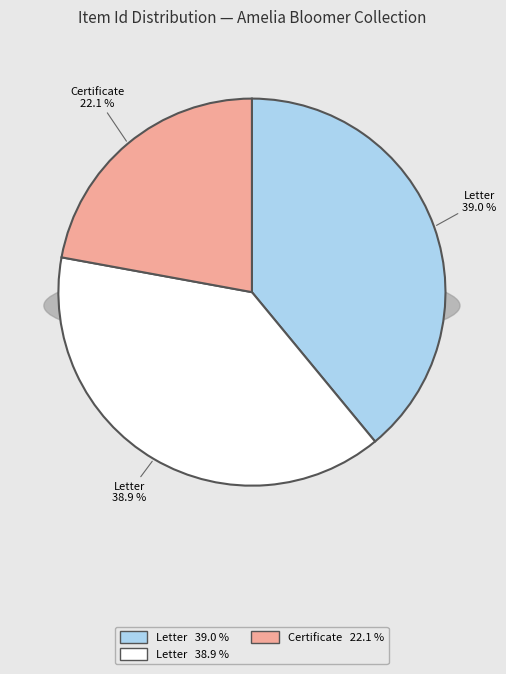

Count the number of slices in the pie.

3